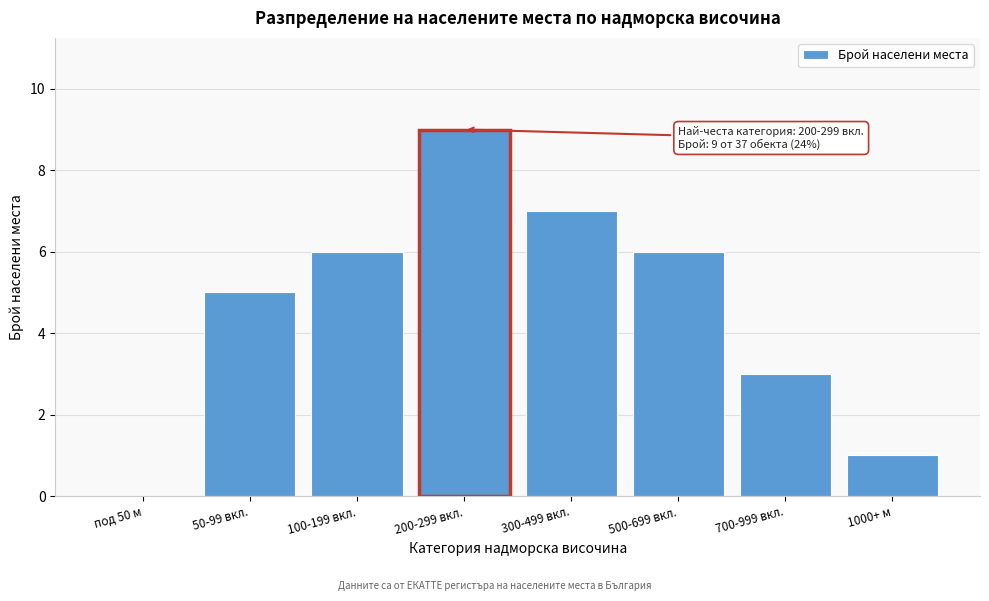

Reading right to left, transcribe all the data shown in this chart.

1000+ м=1	700-999 вкл.=3	500-699 вкл.=6	300-499 вкл.=7	200-299 вкл.=9	100-199 вкл.=6	50-99 вкл.=5	под 50 м=0